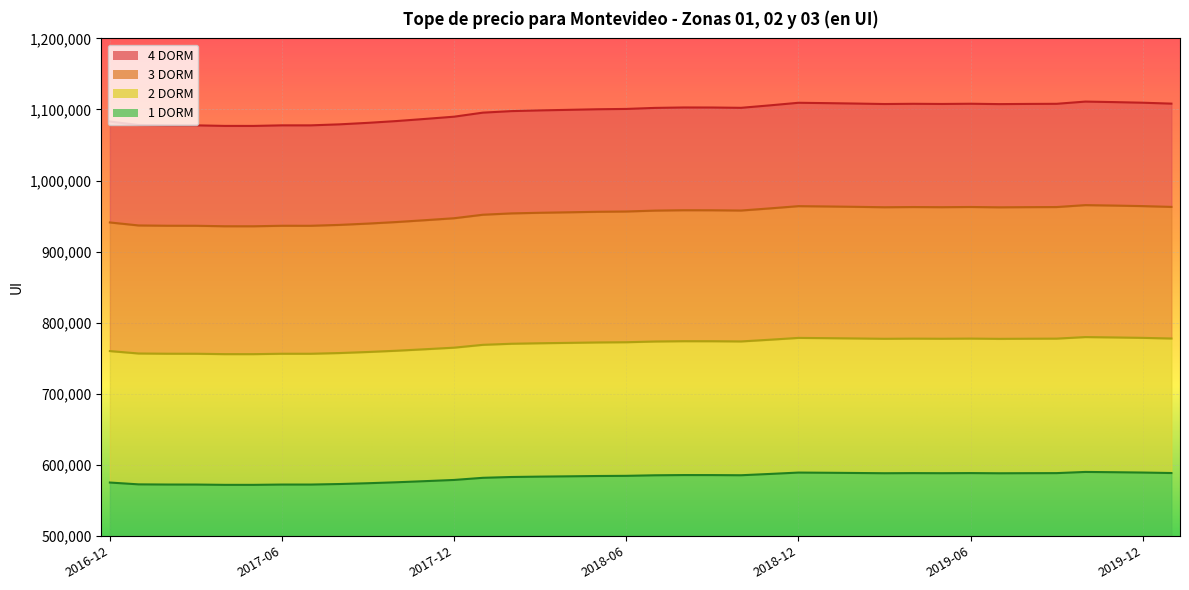

Which label corresponds to the smallest value in the chart?

2017-05